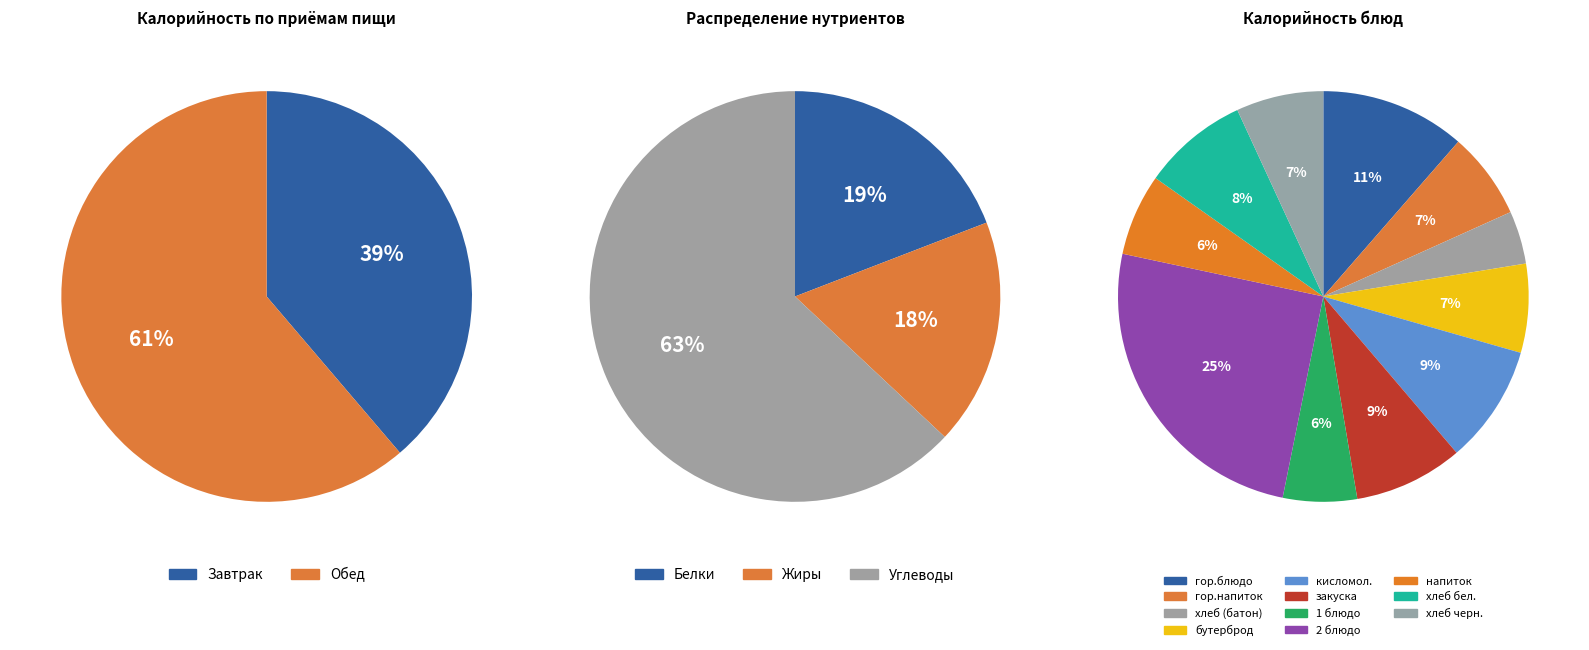

What is the change in value from Завтрак to Обед?

+288.9